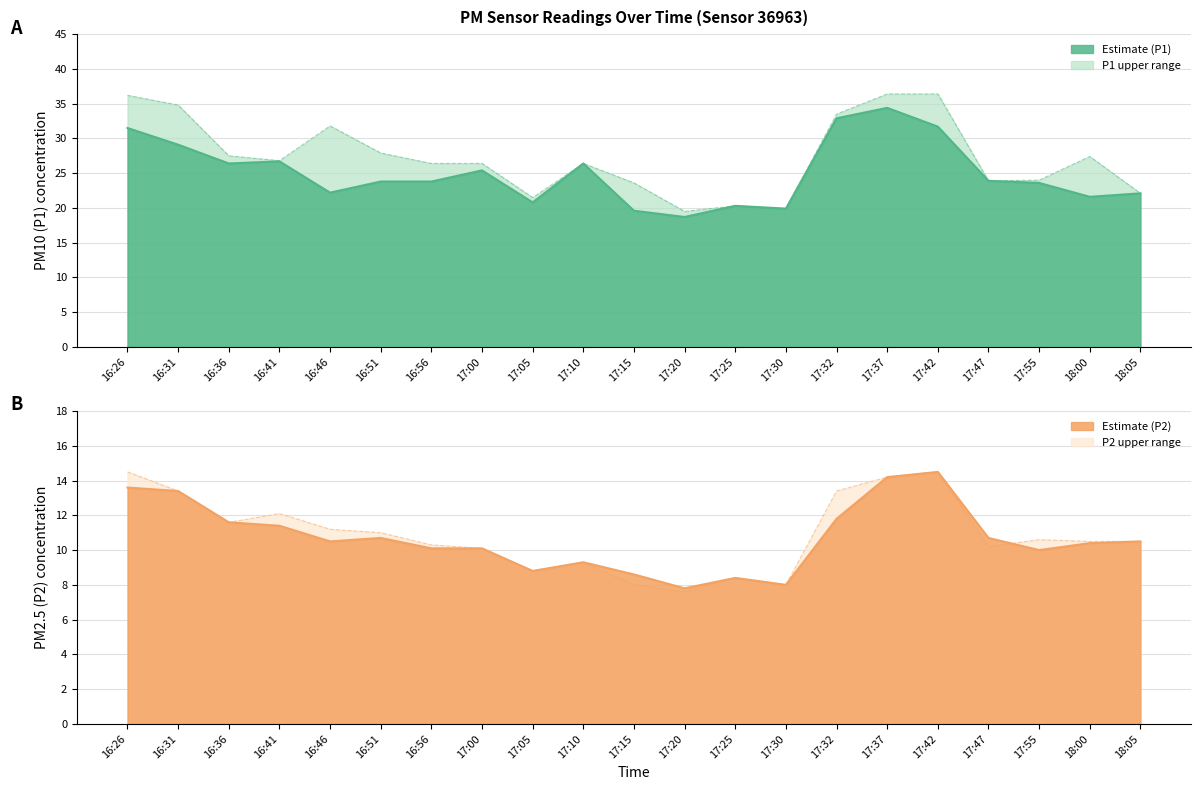

The value of P1 at 17:15 is 5.0. True or false?

False